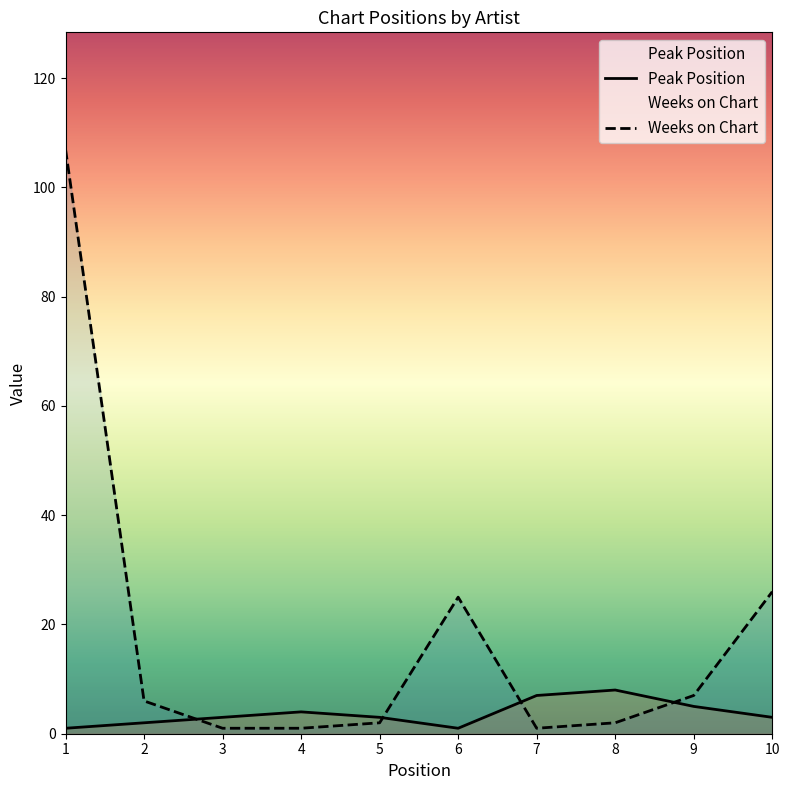

Is it true that Weeks on Chart equals 2 at 5?

True